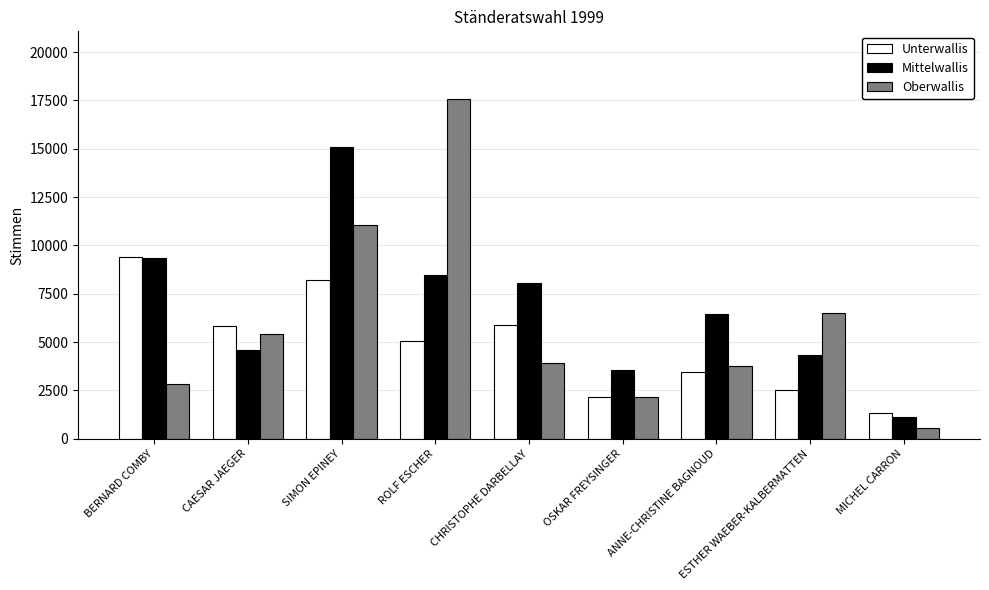

What is the spread (max minus min) of values at OSKAR FREYSINGER?

1394